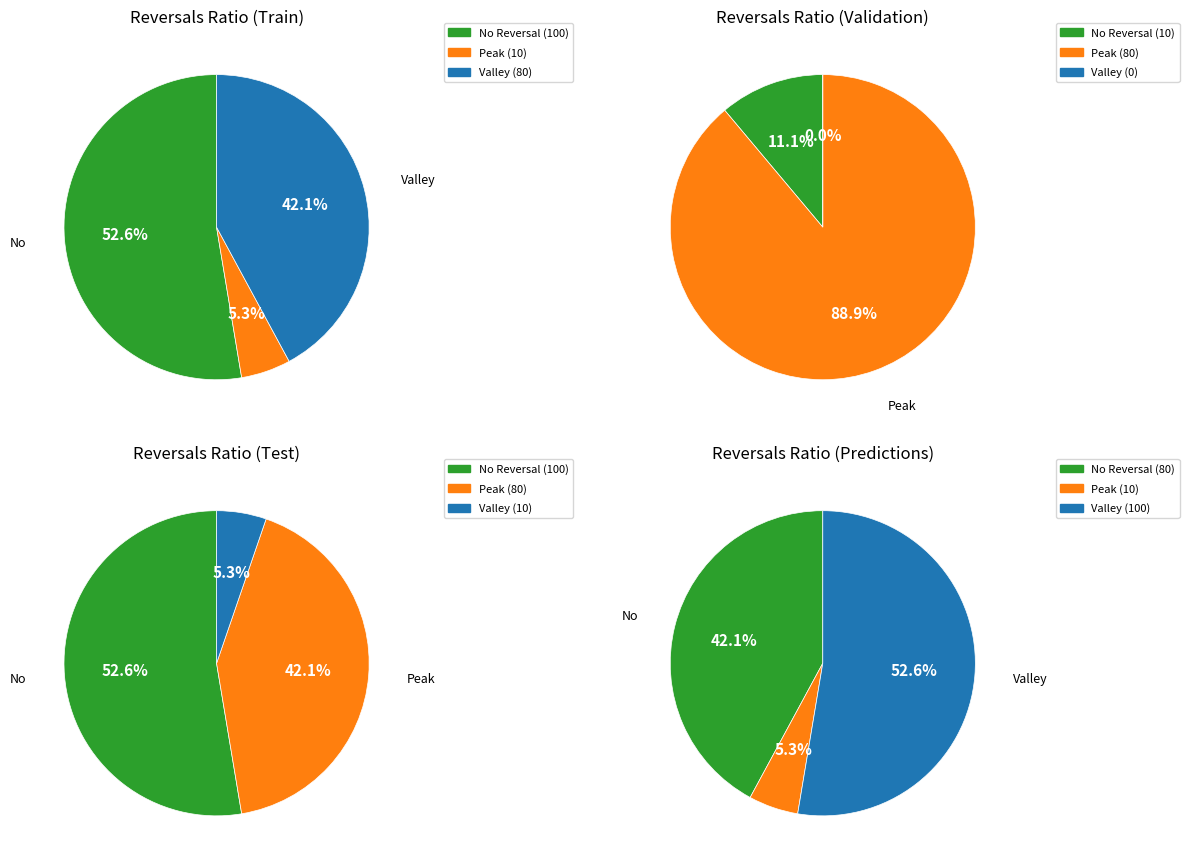

Does 900 represent more than half of the total?

Yes